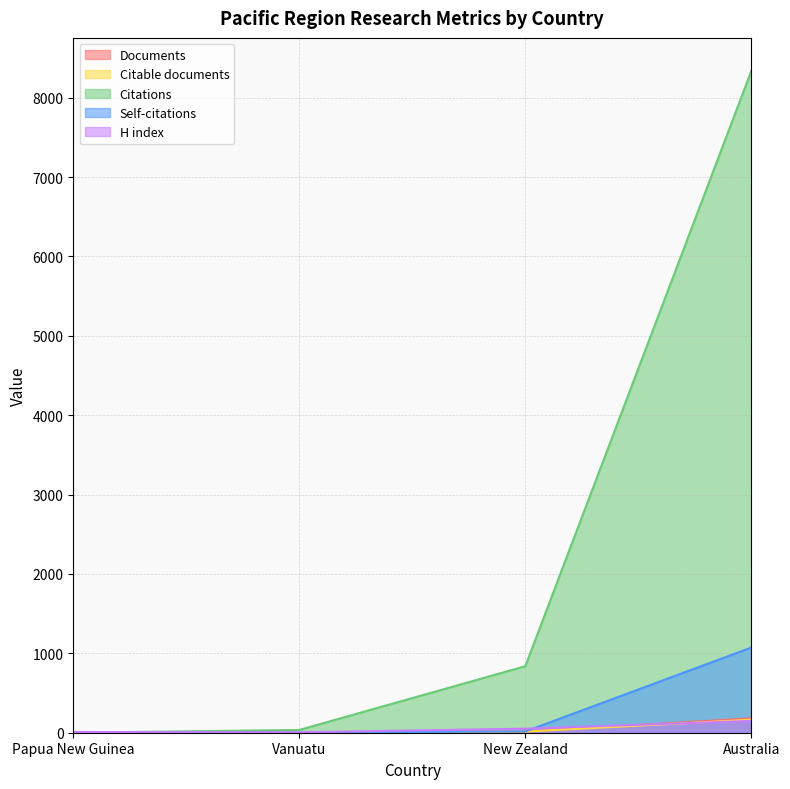

Reading left to right, transcribe all the data shown in this chart.

Documents: Papua New Guinea=1	Vanuatu=1	New Zealand=14	Australia=181
Citable documents: Papua New Guinea=0	Vanuatu=1	New Zealand=14	Australia=164
Citations: Papua New Guinea=0	Vanuatu=35	New Zealand=838	Australia=8336
Self-citations: Papua New Guinea=0	Vanuatu=3	New Zealand=16	Australia=1073
H index: Papua New Guinea=9	Vanuatu=5	New Zealand=51	Australia=149